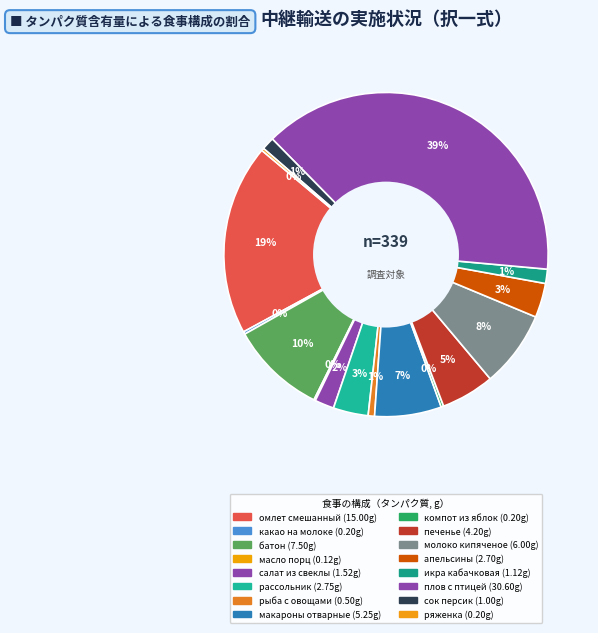

How many slices are in this pie chart?

16